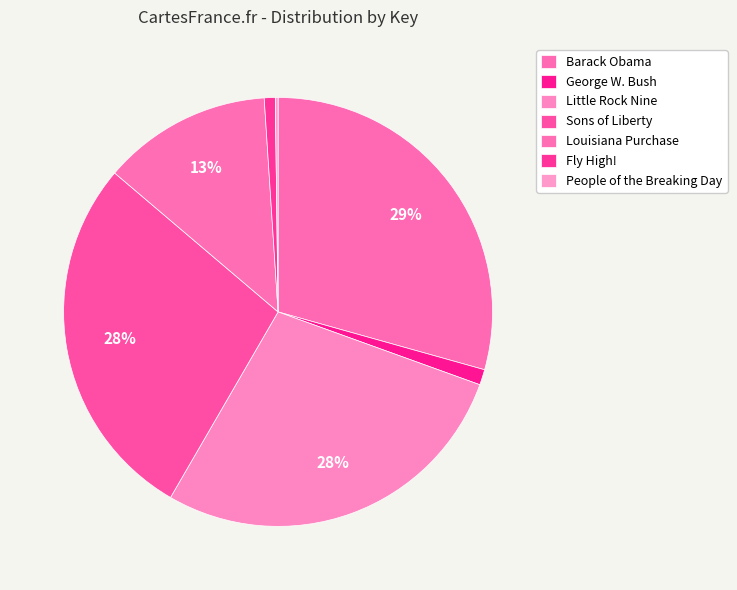

Which slice is the smallest?

People of the Breaking Day